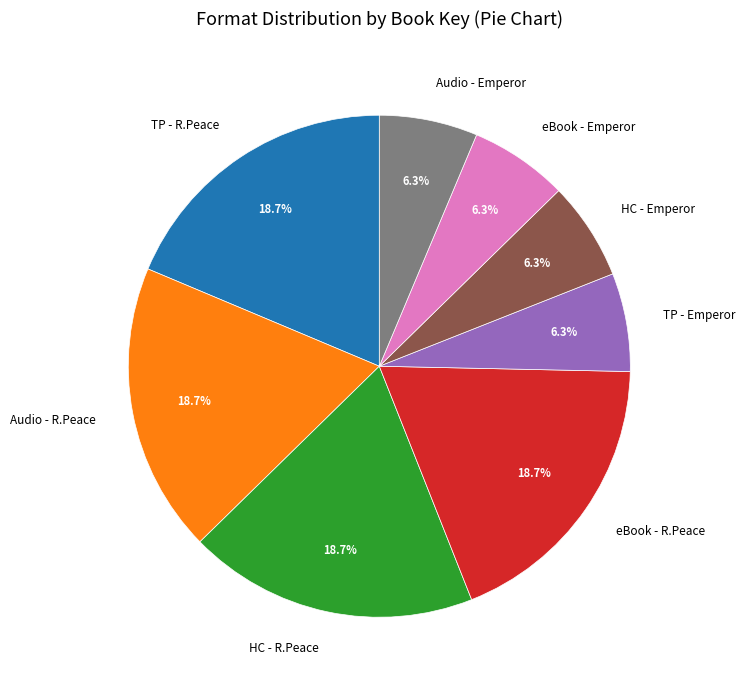

Approximately how many times larger is the value at HC - R.Peace compared to TP - R.Peace?

1.0